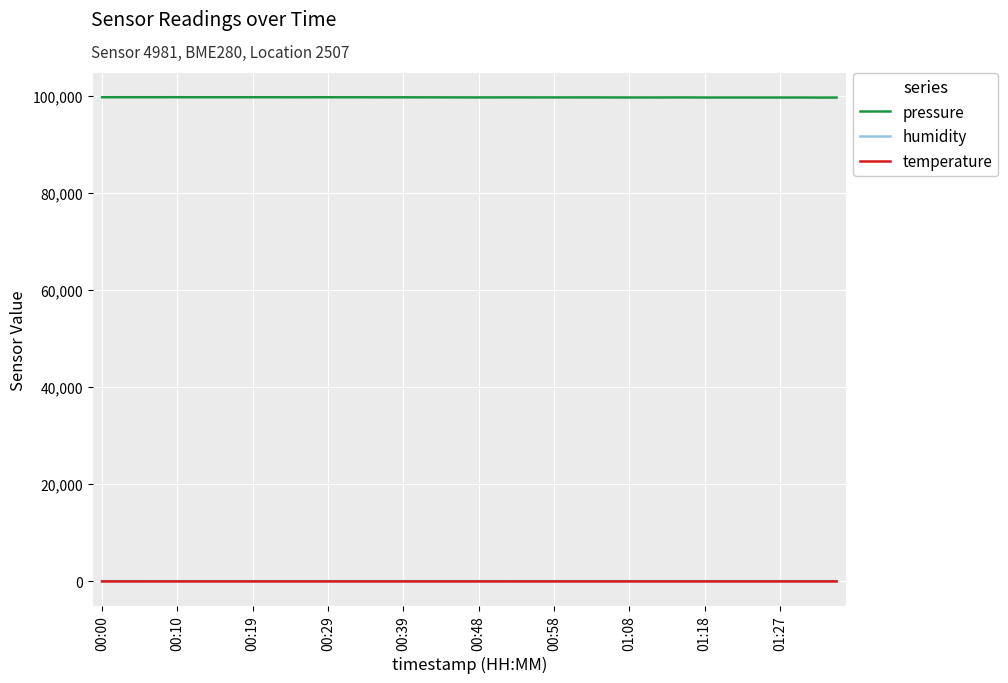

Which series has the largest total across all categories?

pressure